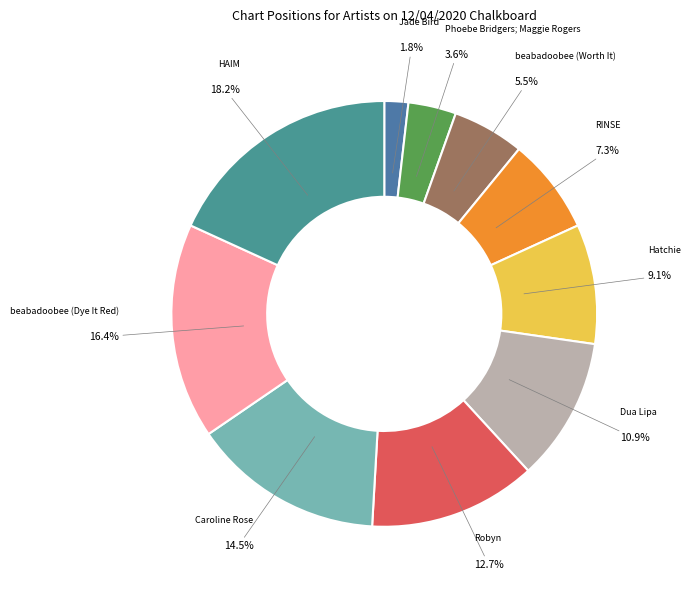

Do Hatchie and Phoebe Bridgers; Maggie Rogers together represent more than half of the pie?

No